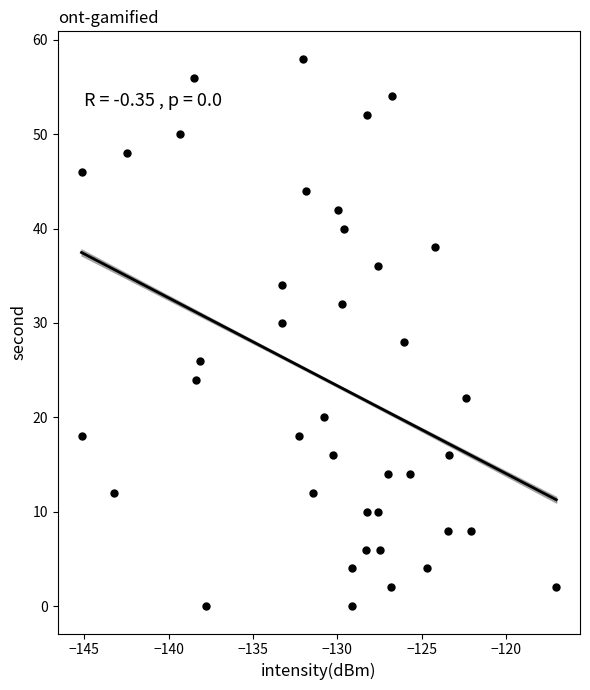

What is the range of Y values (max minus min)?

58